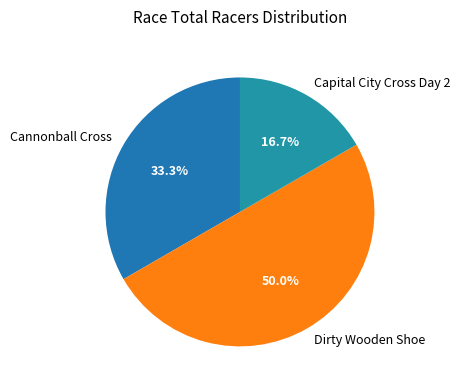

To the nearest percent, what is the average slice percentage?

33%